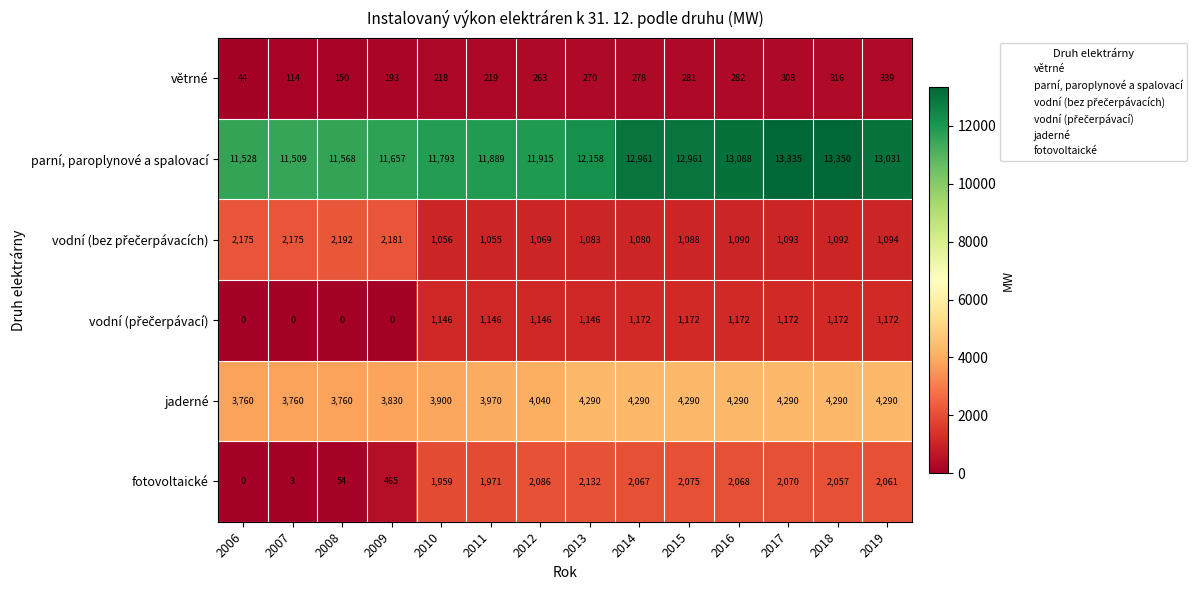

At which category does the chart reach its peak across all series?

2018